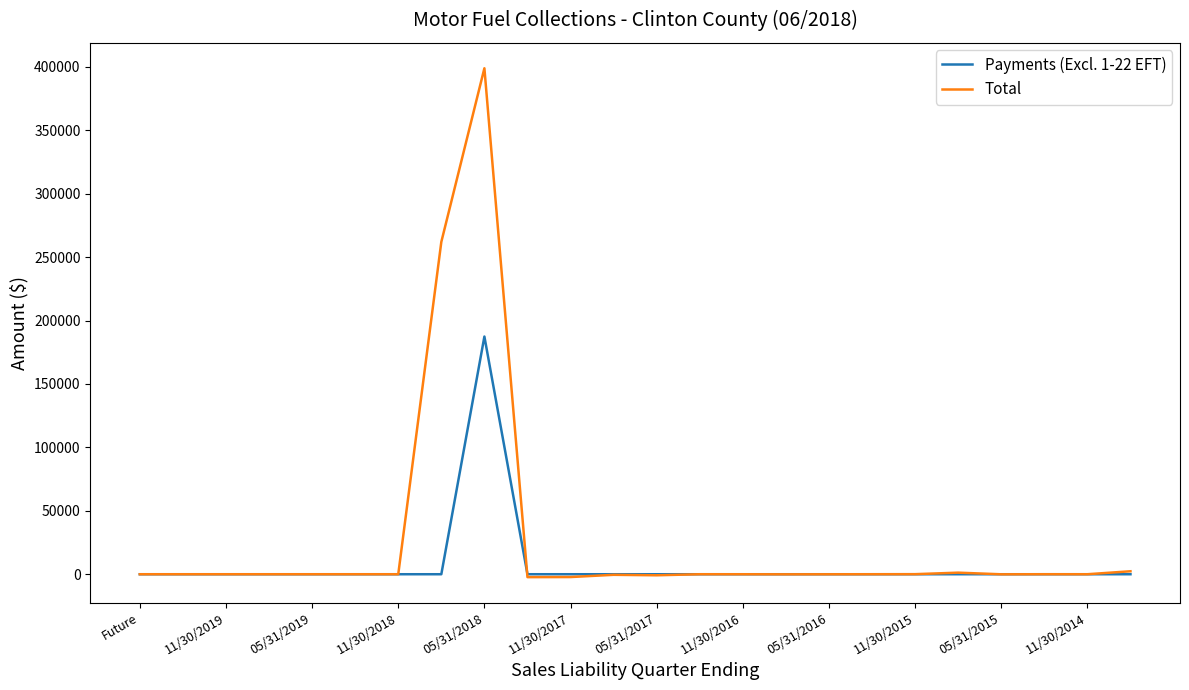

Rank the series by their maximum value, from highest to lowest.

Total, Payments (Excl. 1-22 EFT)